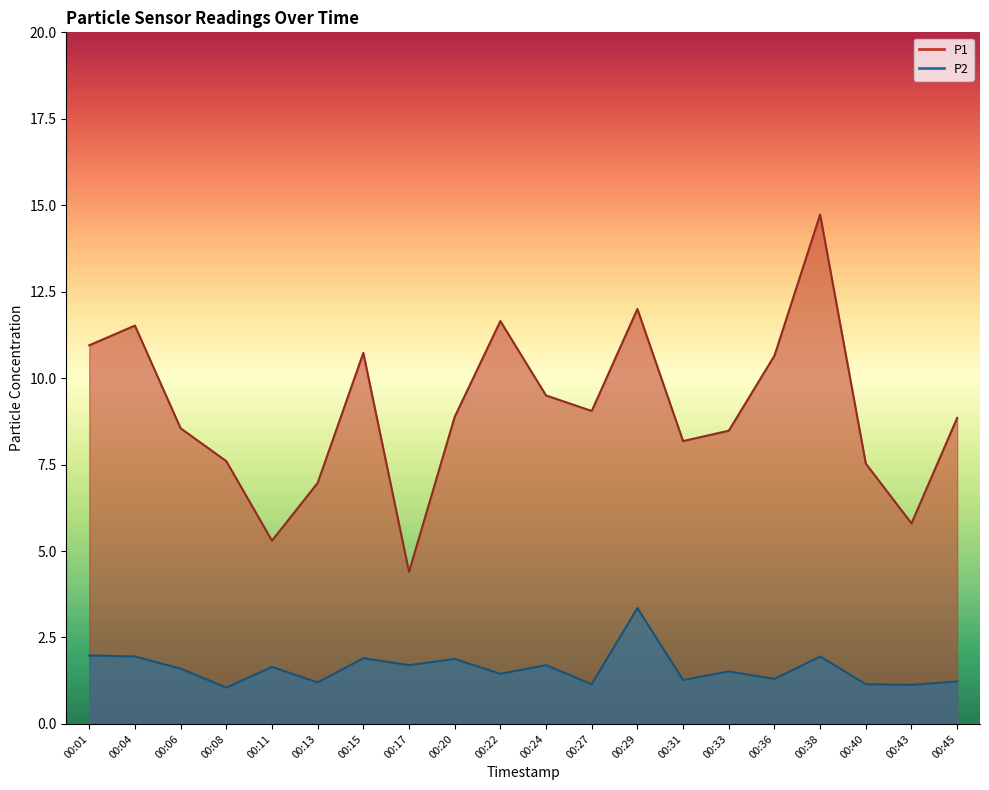

At which label does P1 first exceed 8?

00:01